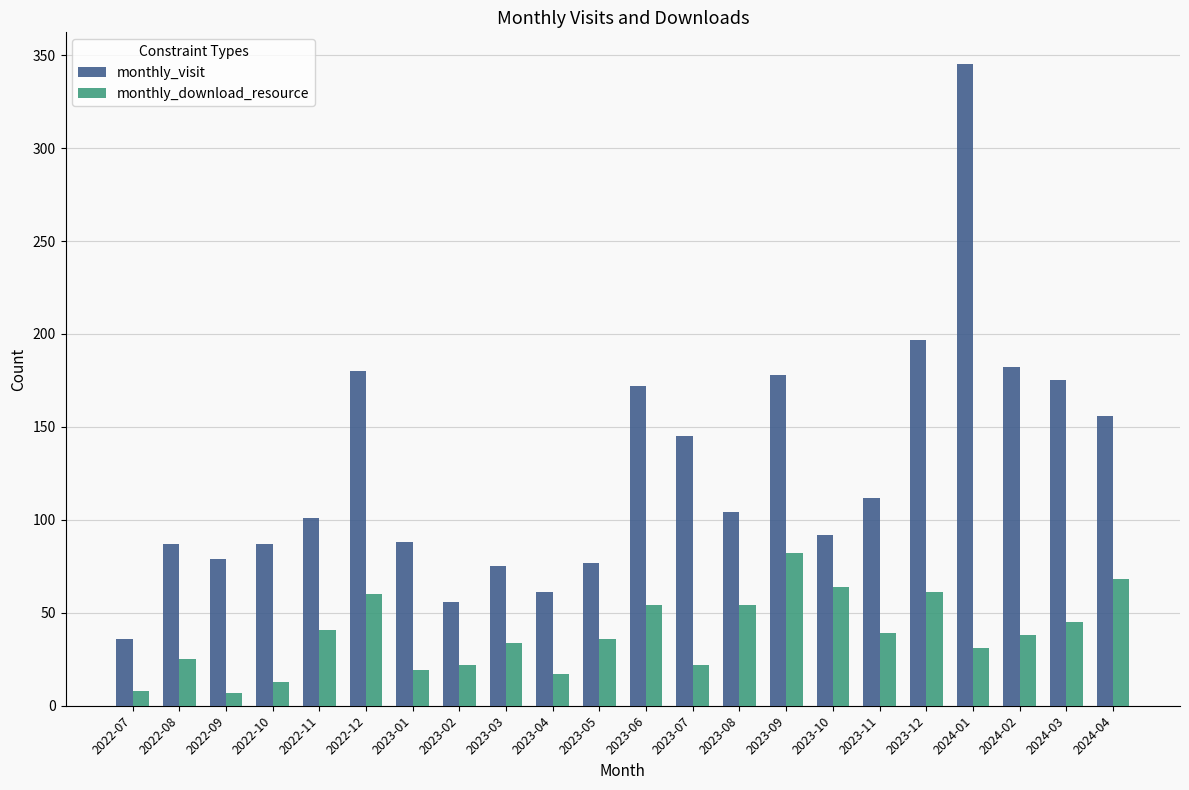

The monthly_download_resource series shows 22 at 2023-02. True or false?

True